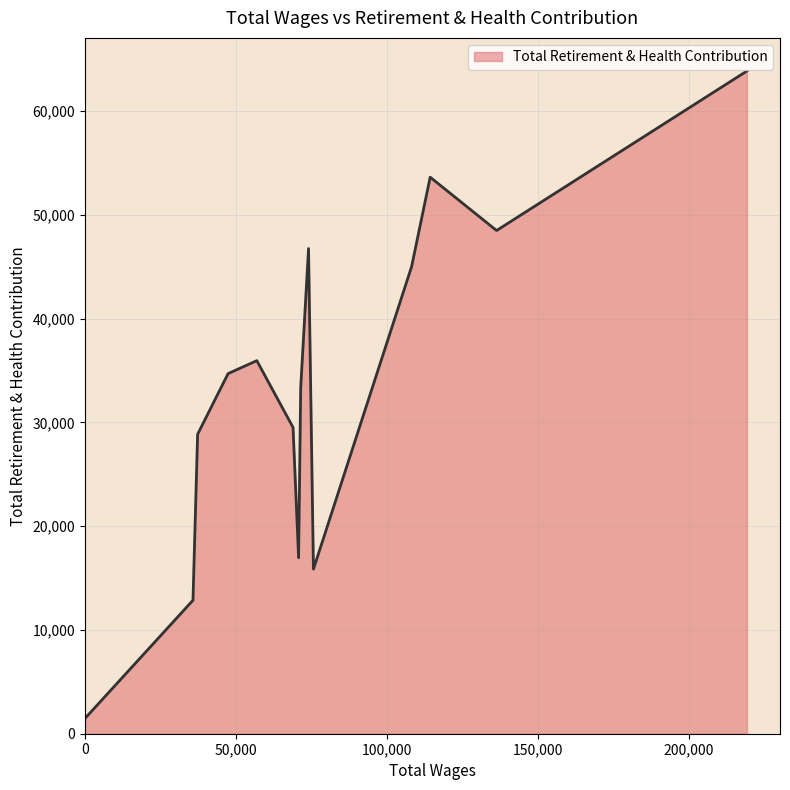

What is the maximum value shown in the chart?

63842